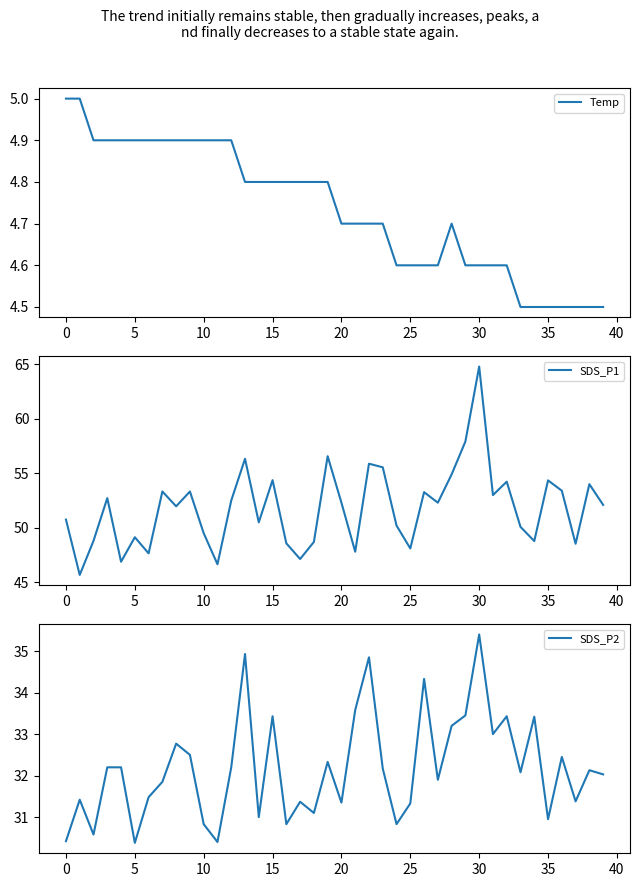

What is the value of the SDS_P1 point at the 30th from the left?

57.9